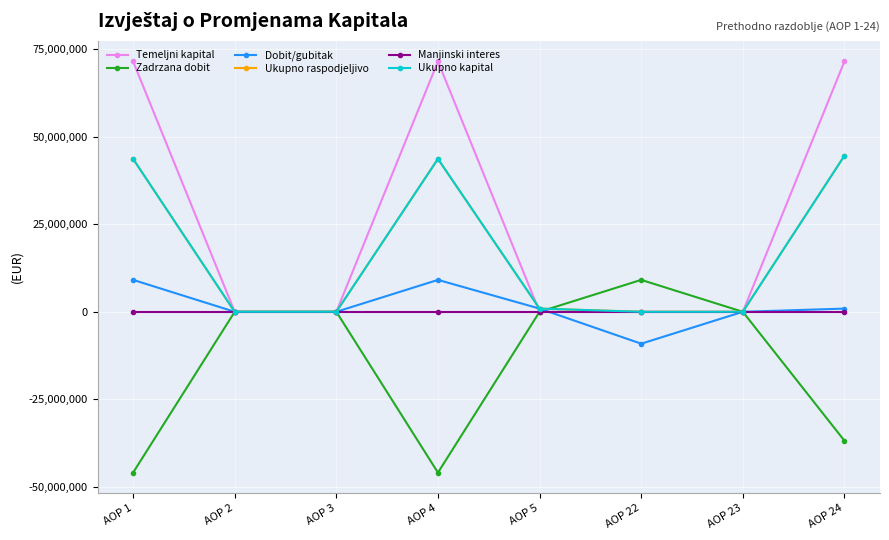

What is the difference between the second highest and second lowest values in the Zadrzana dobit series?

45977085